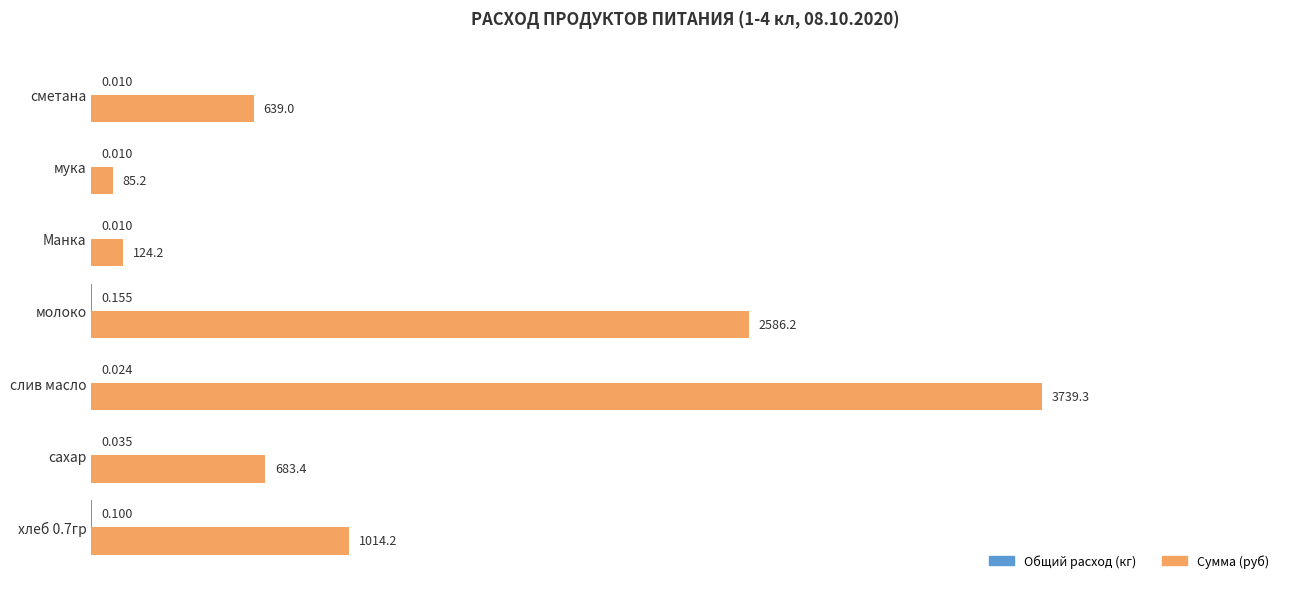

Between хлеб 0.7гр and слив масло, which series saw the biggest shift?

Сумма (руб)